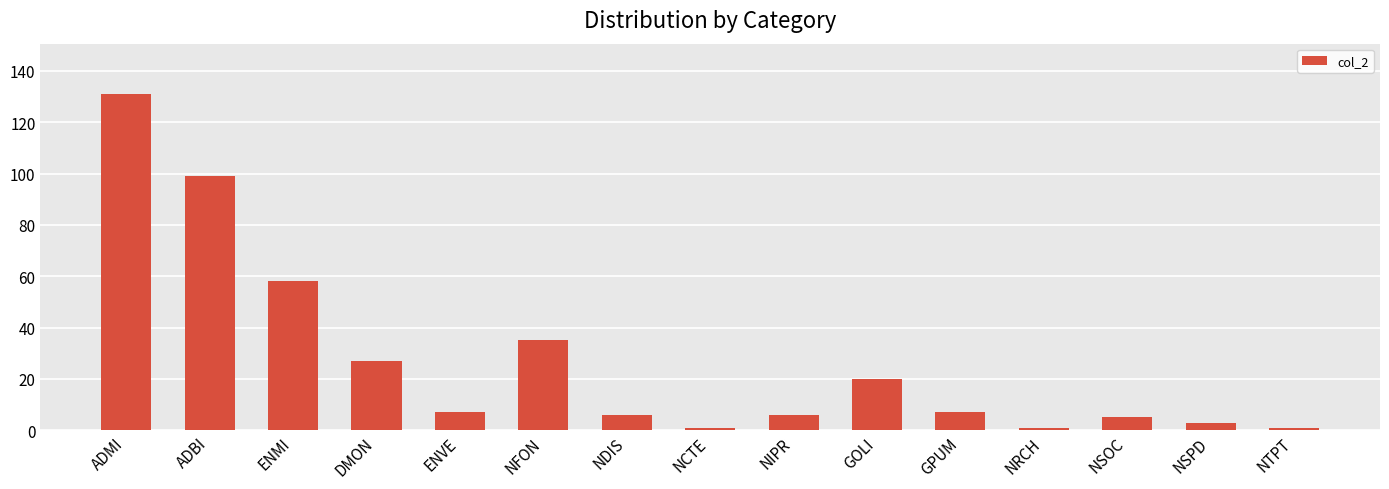

Reading right to left, transcribe all the data shown in this chart.

NTPT=1	NSPD=3	NSOC=5	NRCH=1	GPUM=7	GOLI=20	NIPR=6	NCTE=1	NDIS=6	NFON=35	ENVE=7	DMON=27	ENMI=58	ADBI=99	ADMI=131